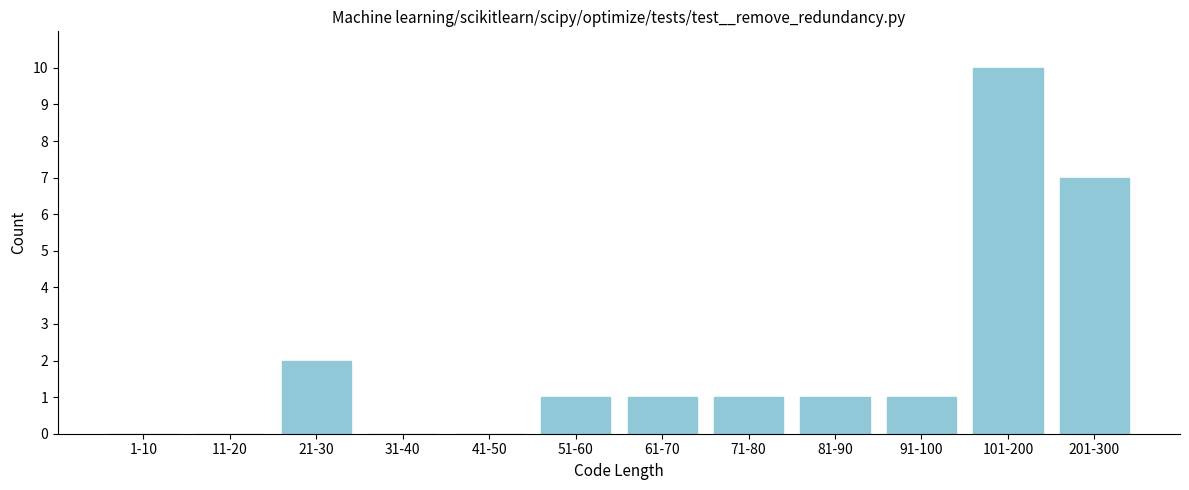

Reading left to right, what are all the values shown in this chart?

1-10=0	11-20=0	21-30=2	31-40=0	41-50=0	51-60=1	61-70=1	71-80=1	81-90=1	91-100=1	101-200=10	201-300=7